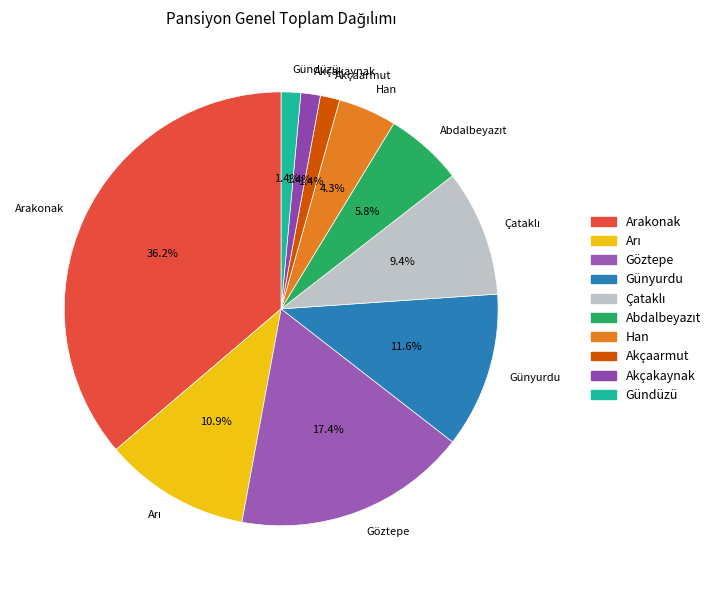

Does any single category account for the majority?

No